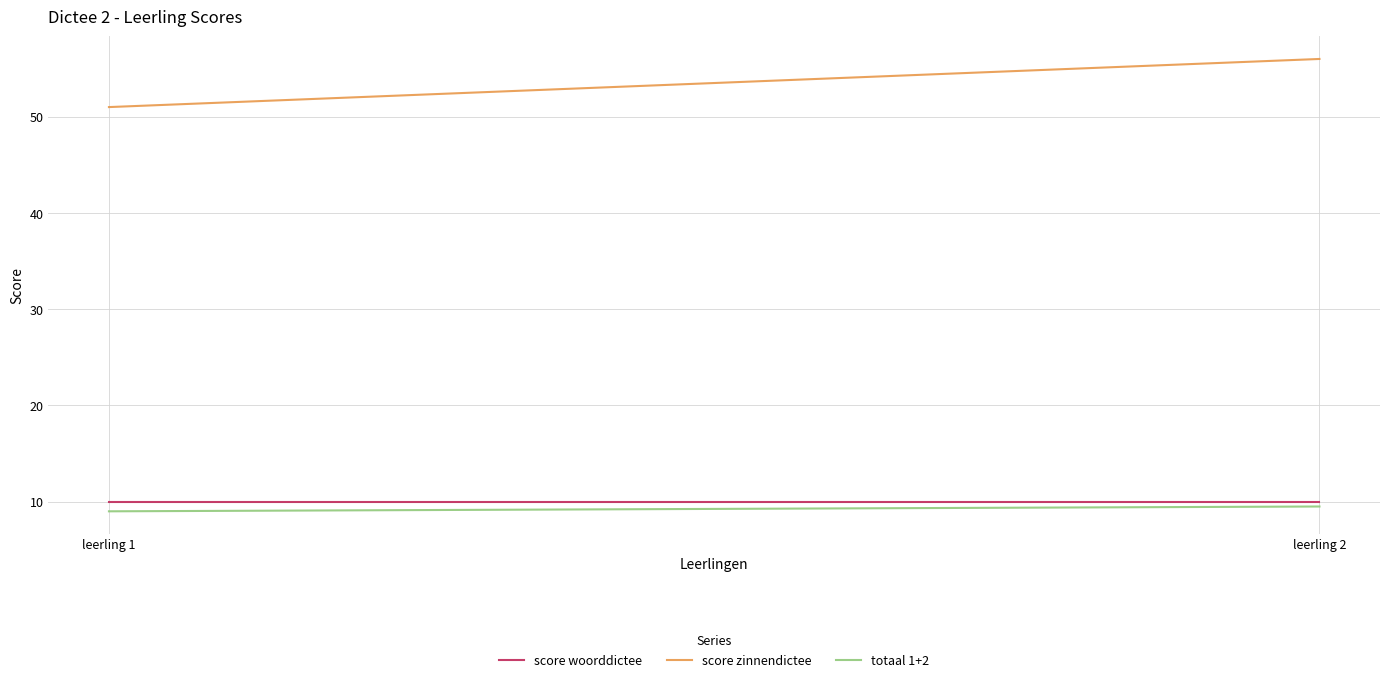

At which category does the chart reach its peak across all series?

leerling 2